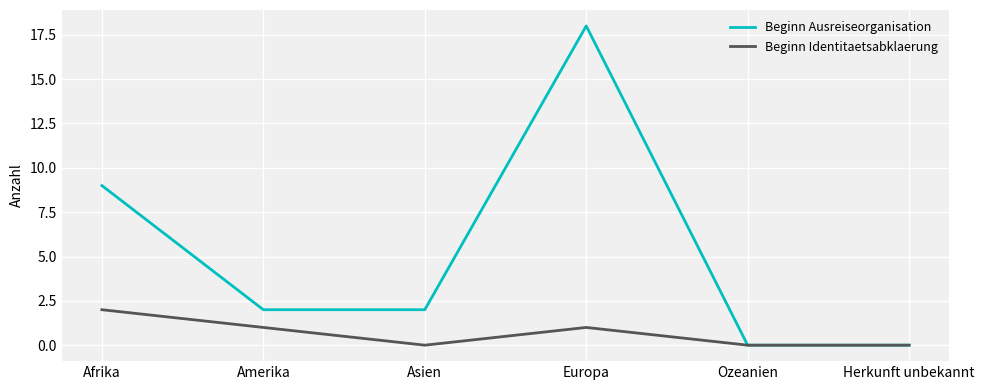

Rank the series by their average value, from lowest to highest.

Beginn Identitaetsabklaerung, Beginn Ausreiseorganisation